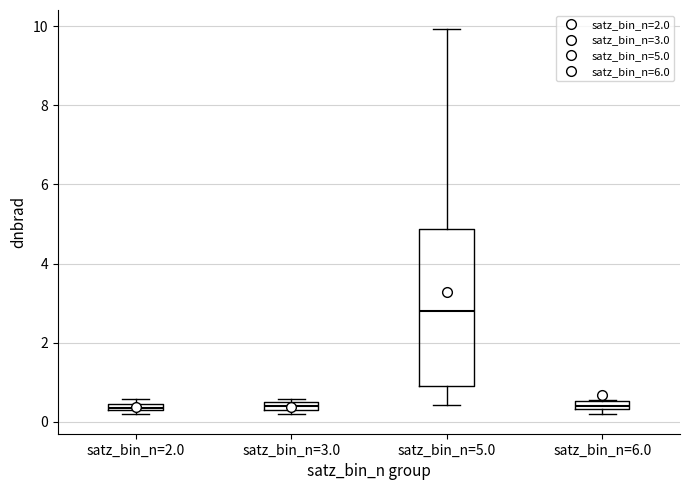

Where does the lower whisker of the box for satz_bin_n=5.0 end on the y-axis? The values are not printed on the chart, so give them approximately, as read against the axis.

0.4